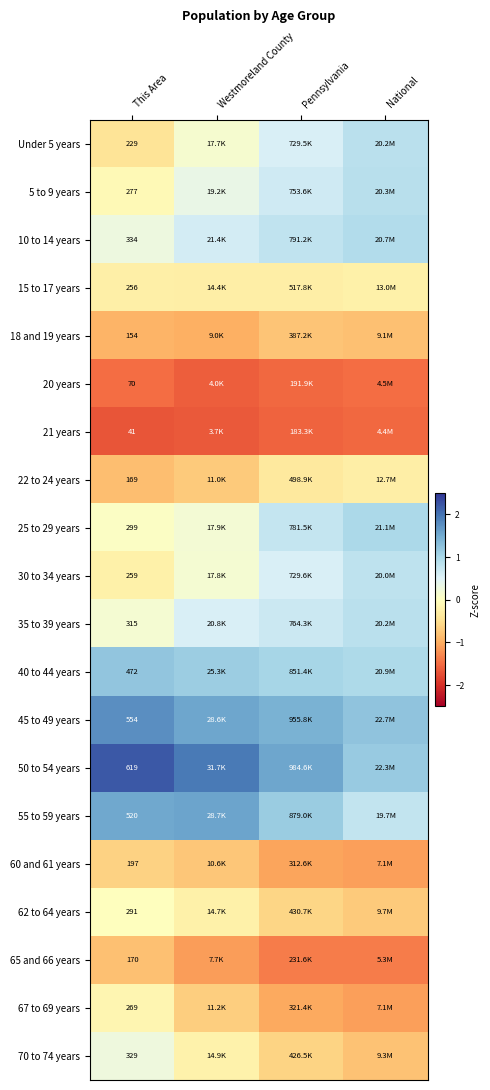

Read the 25 to 29 years value at Pennsylvania.

0.8